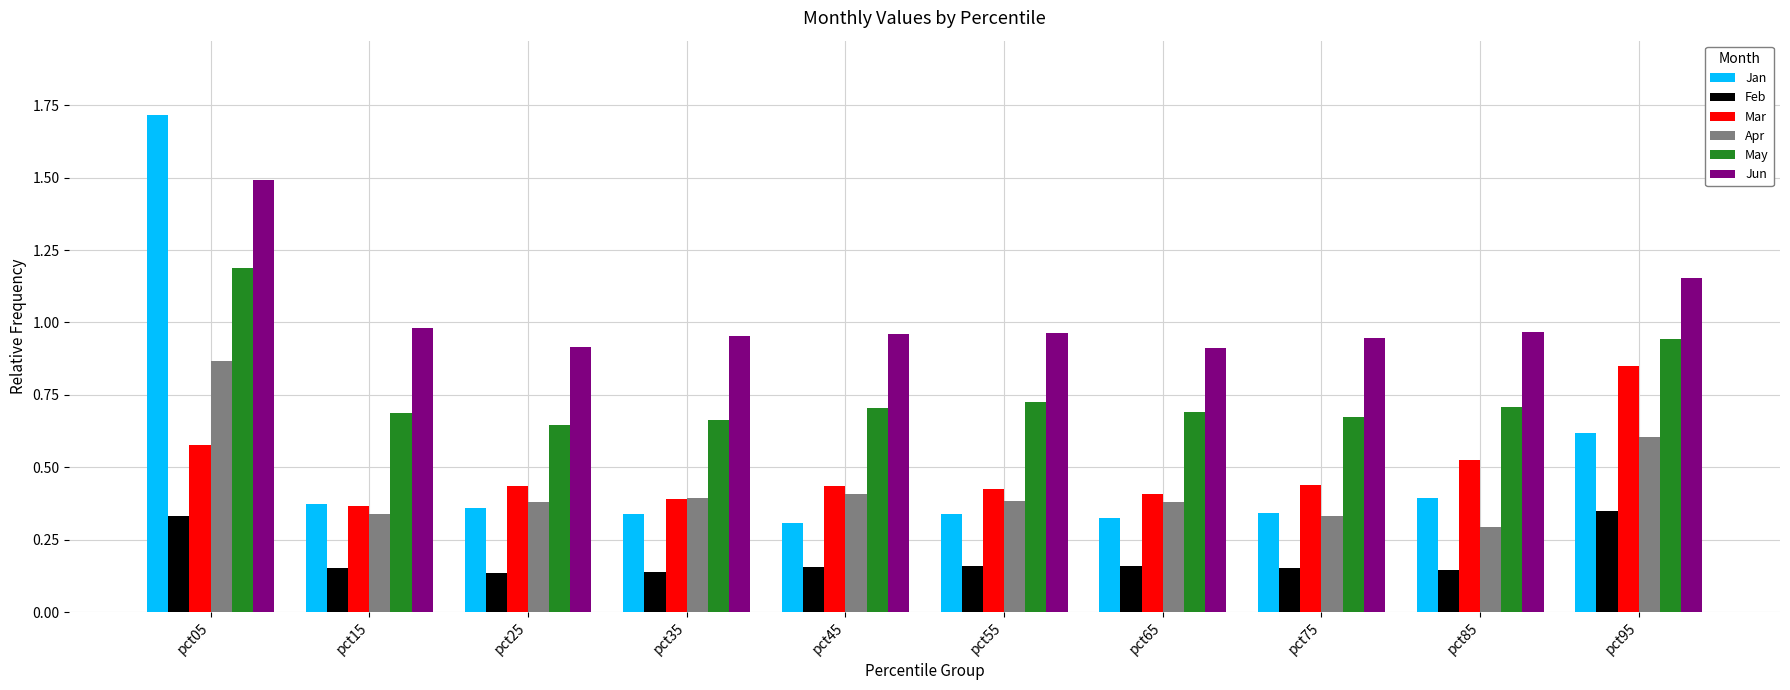

What is the total value across all series at pct05?

6.2